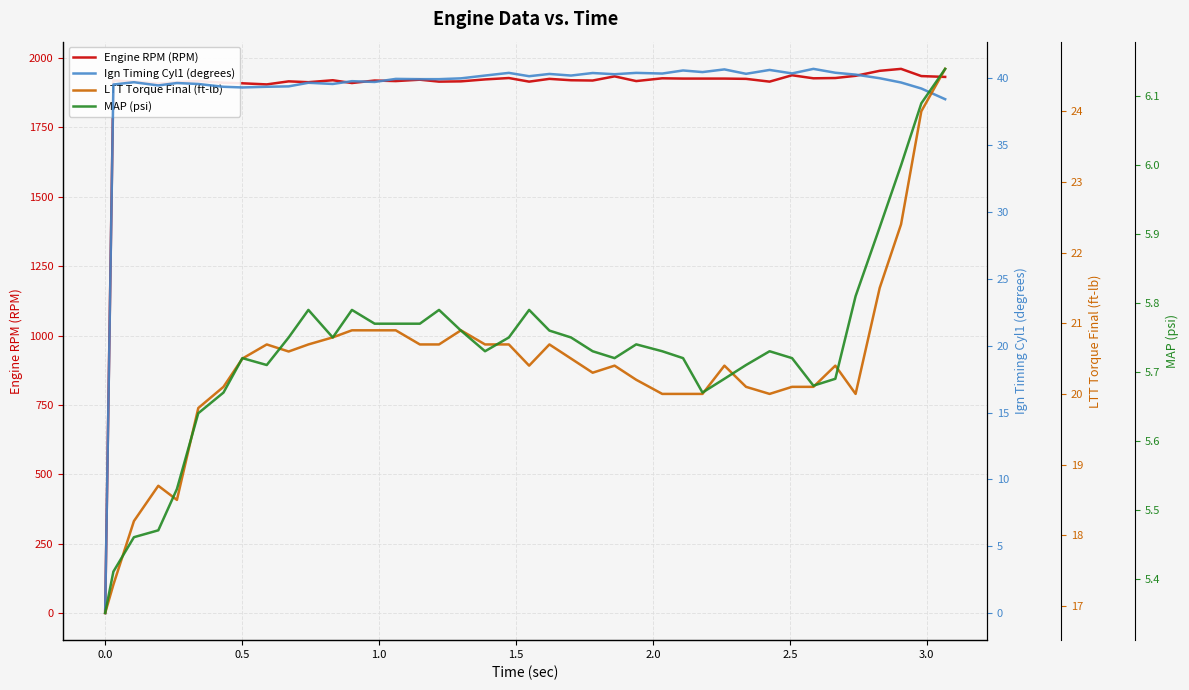

What is the total value across all series at 0.5?

1978.4